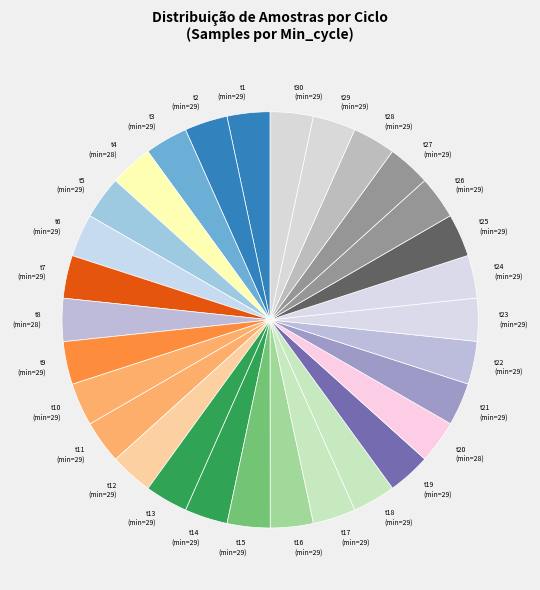

How many slices are in this pie chart?

30